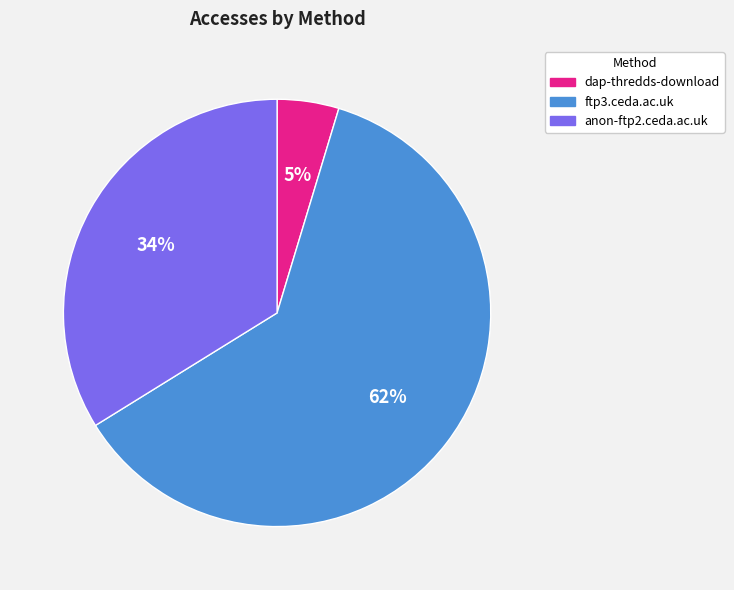

To the nearest percent, what is the average slice percentage?

33%